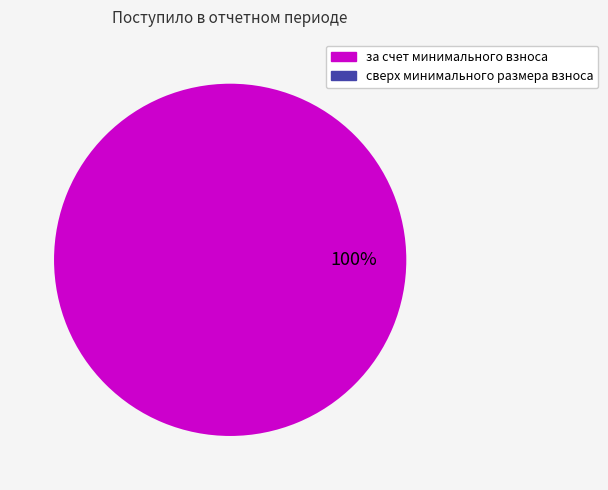

Is there any slice that represents more than half of the pie?

Yes